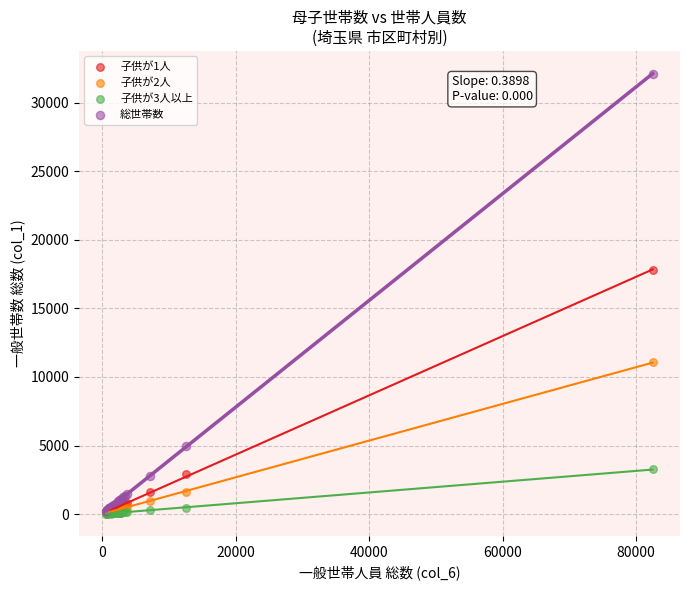

Across all series, what Y value is closest to 16073?

17817